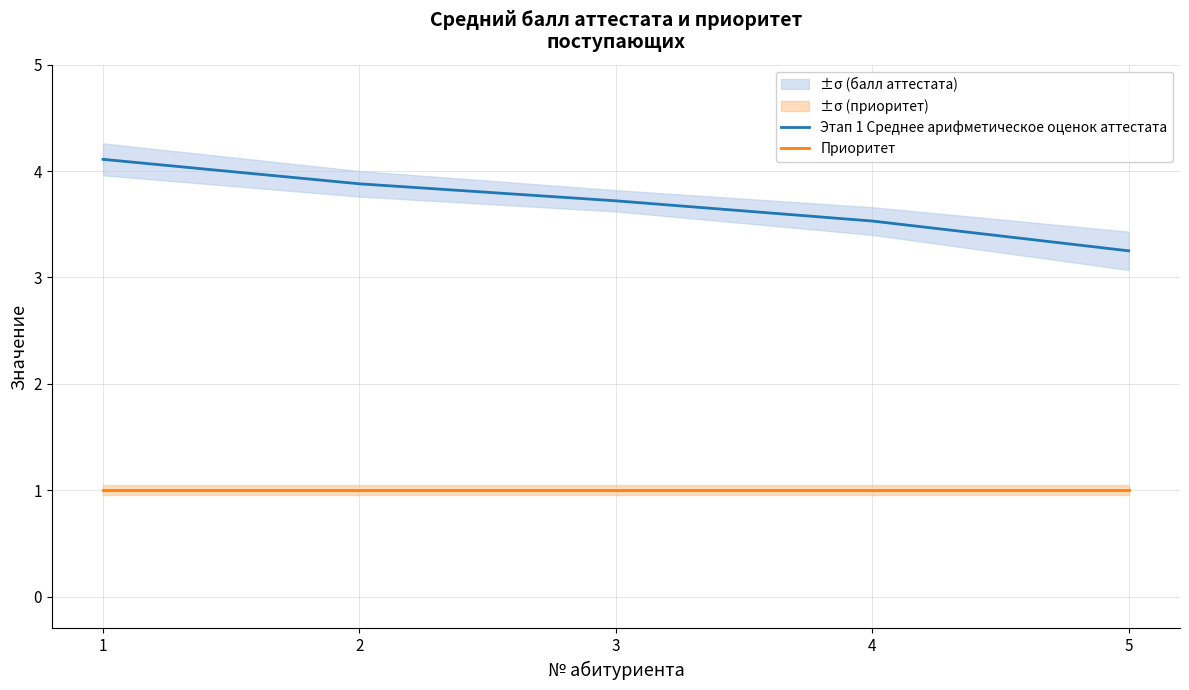

At which category is the sum across all series the highest?

1